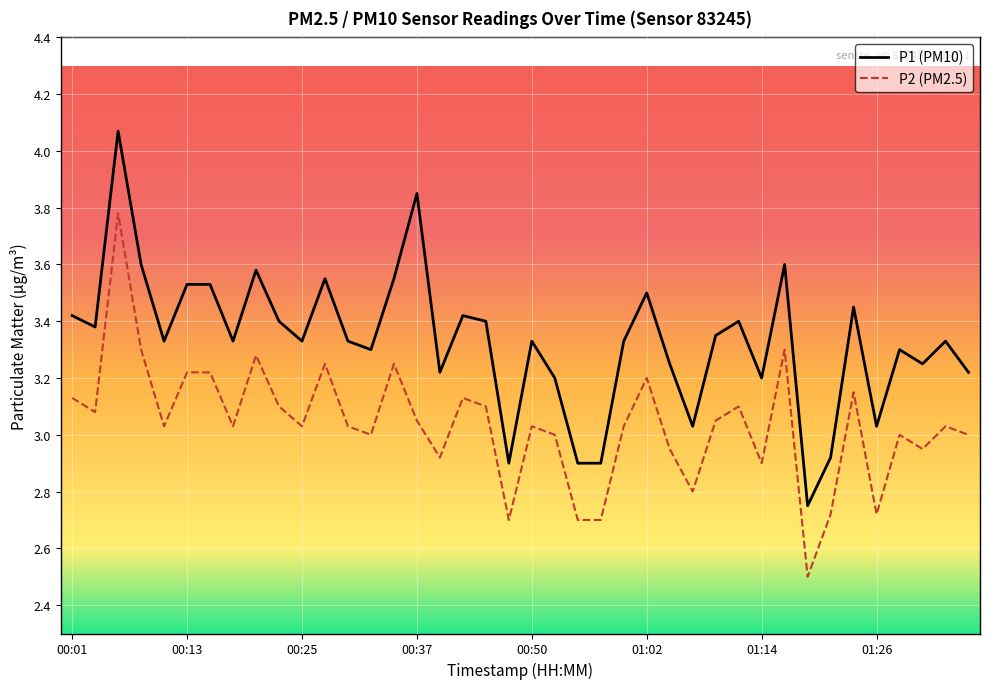

List the series in order of their peak value, highest first.

P1 (PM10), P2 (PM2.5)